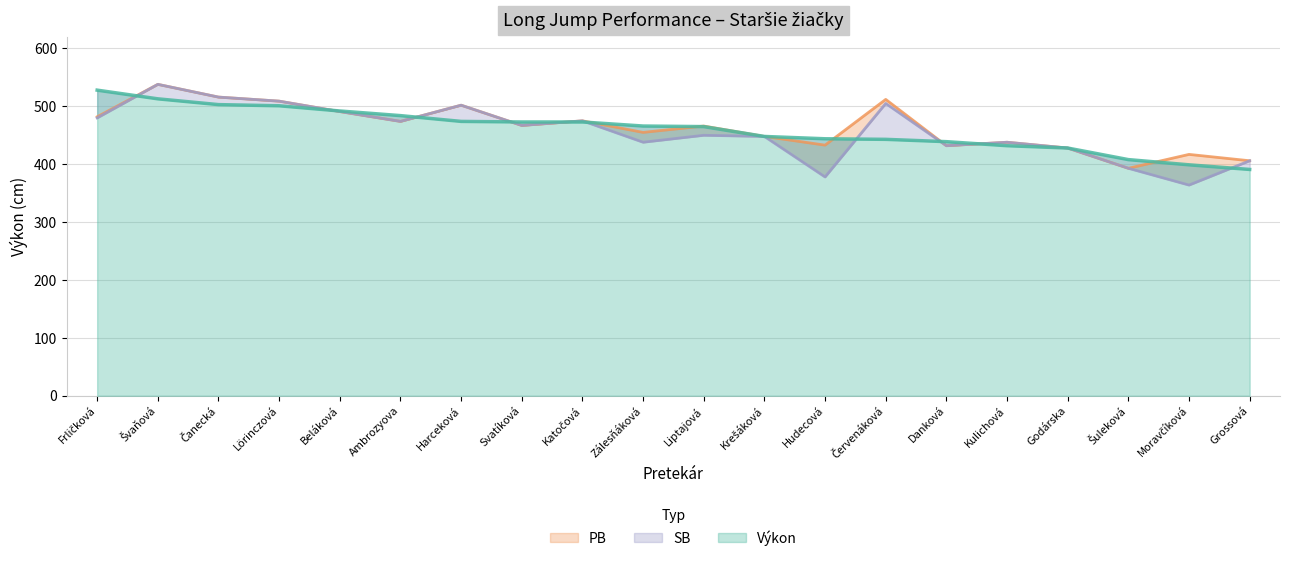

How many lines are shown in the chart?

3